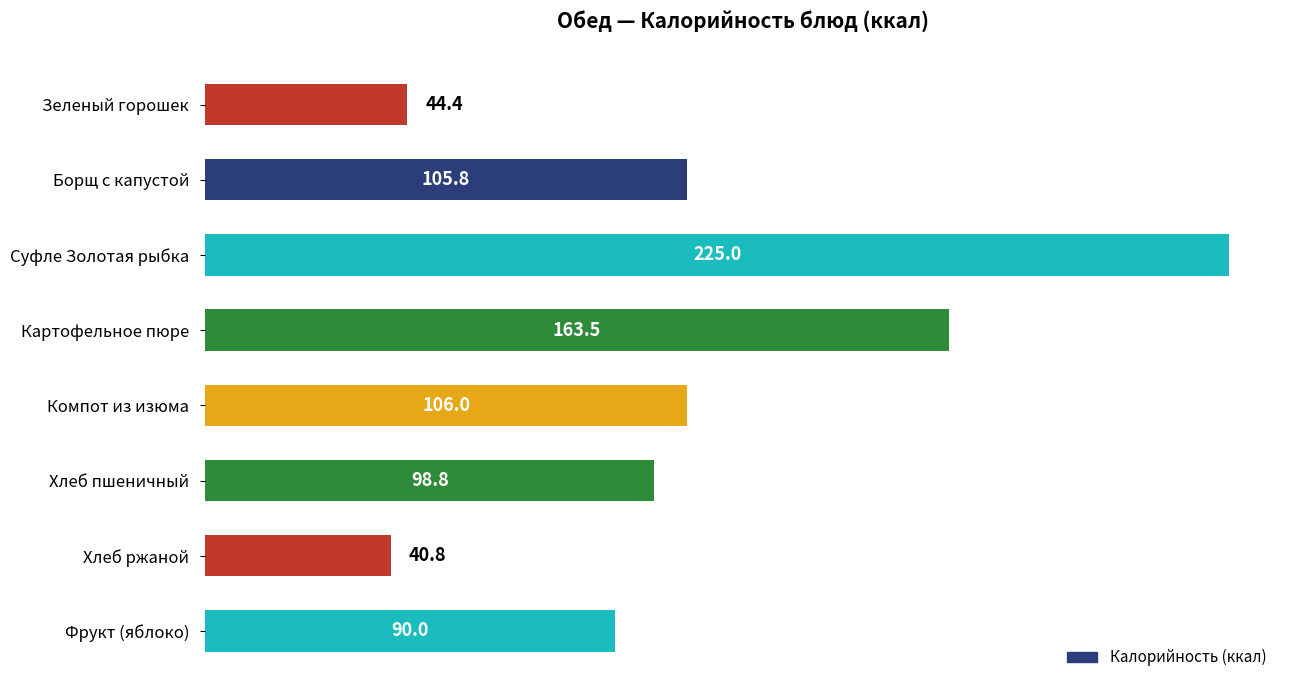

What is the difference between the maximum and minimum values?

184.2